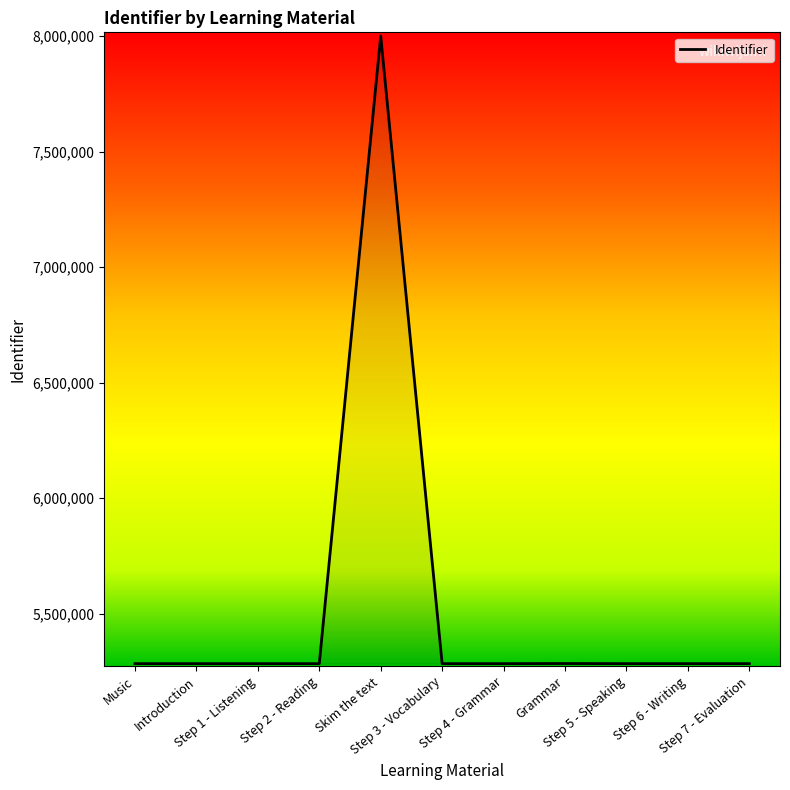

What is the minimum value shown in the chart?

5282986